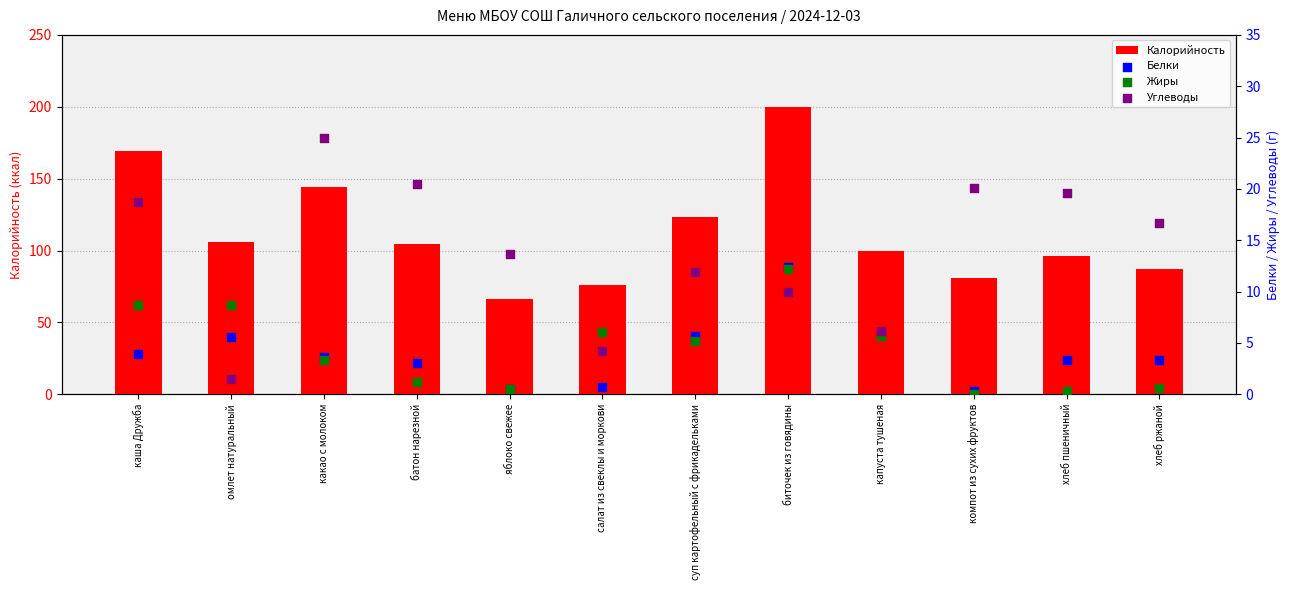

What are all the series names shown in the legend?

Калорийность, Белки, Жиры, Углеводы